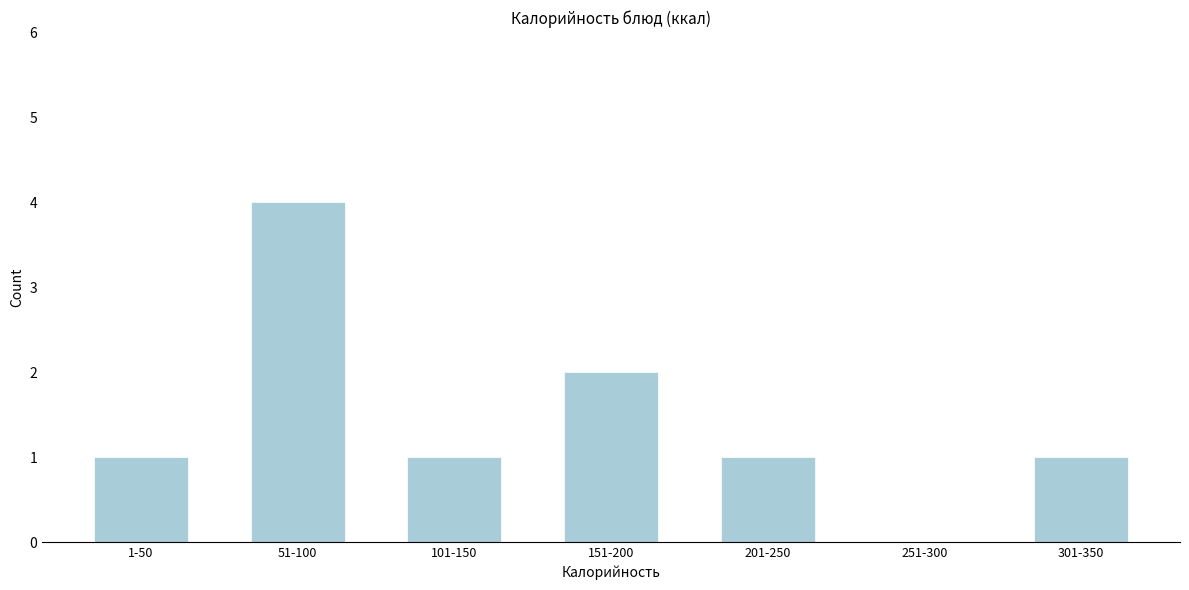

Reading left to right, list all the values displayed in this chart.

1-50=1	51-100=4	101-150=1	151-200=2	201-250=1	251-300=0	301-350=1